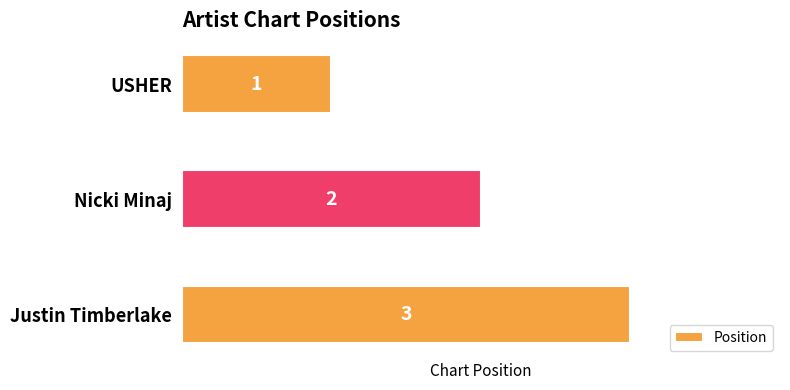

What is the sum of all values?

6